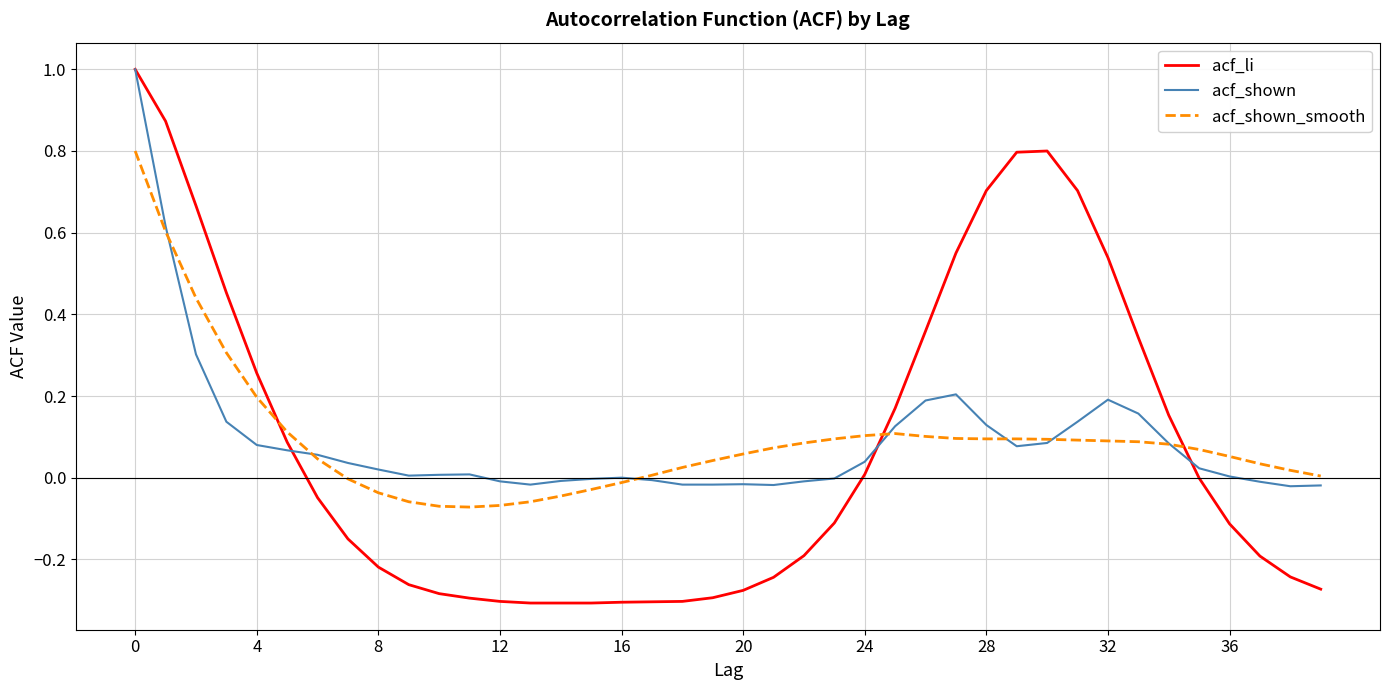

What is the maximum value shown in the chart?

1.0